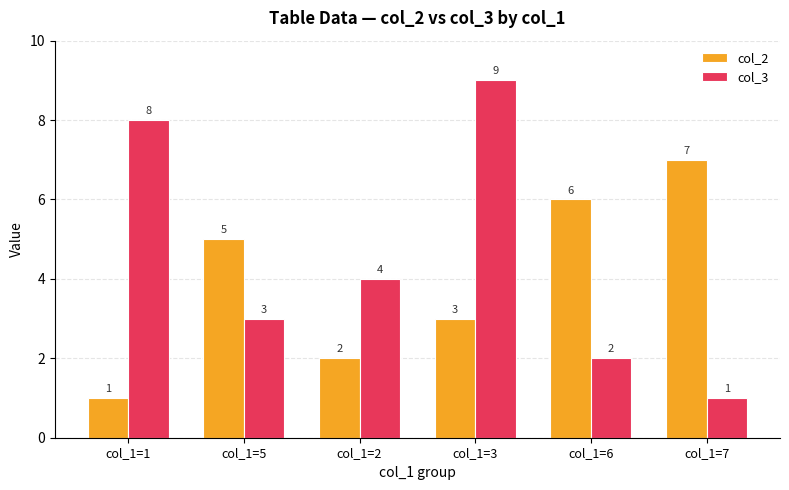

What is the sum of all col_2 values?

24